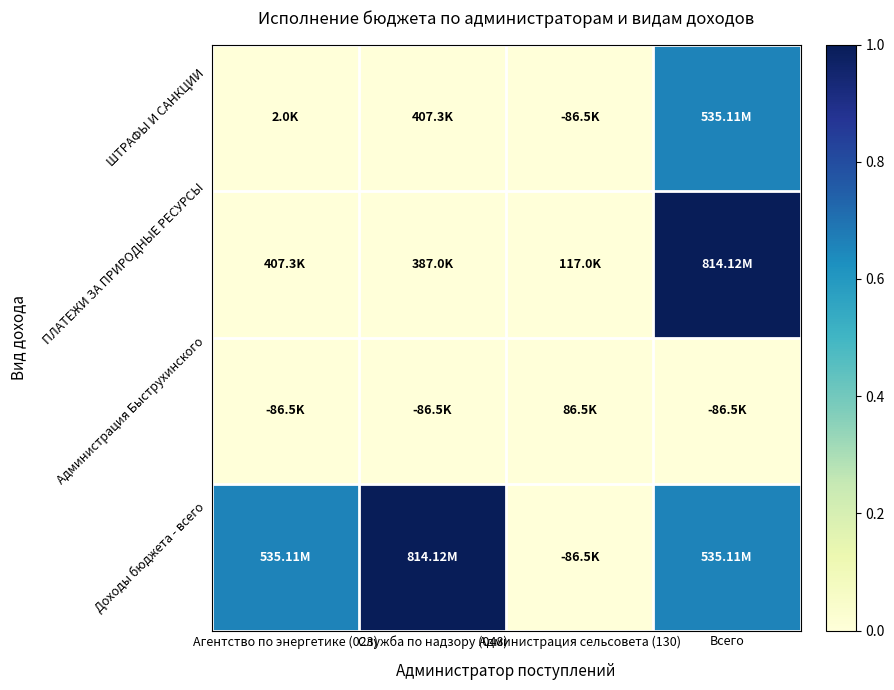

At Служба по надзору (048), list the series in order from smallest to largest.

Администрация Быструхинского, ПЛАТЕЖИ ЗА ПРИРОДНЫЕ РЕСУРСЫ, ШТРАФЫ И САНКЦИИ, Доходы бюджета - всего